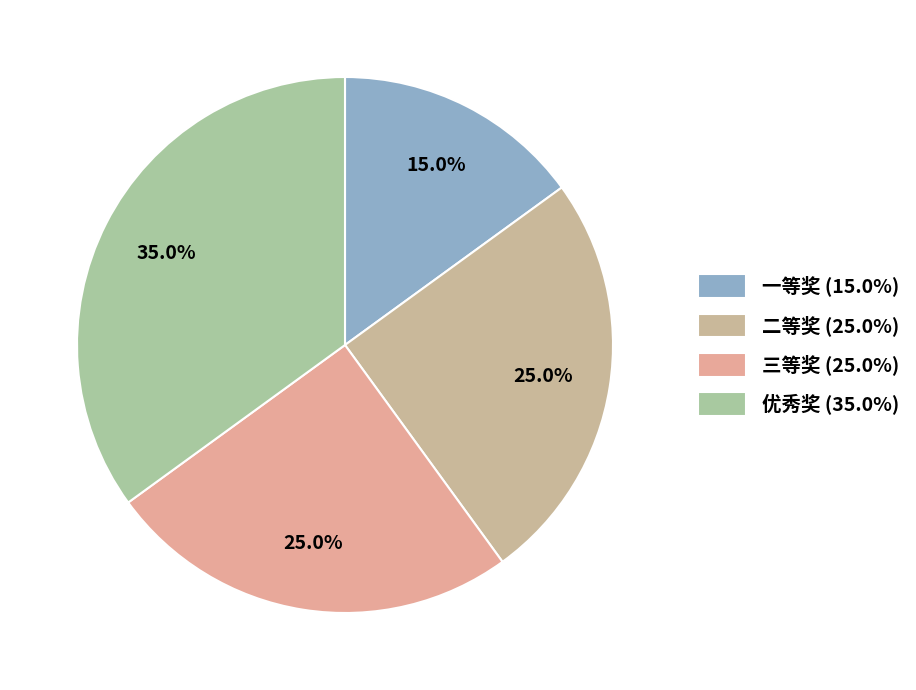

How many segments does this pie chart have?

4